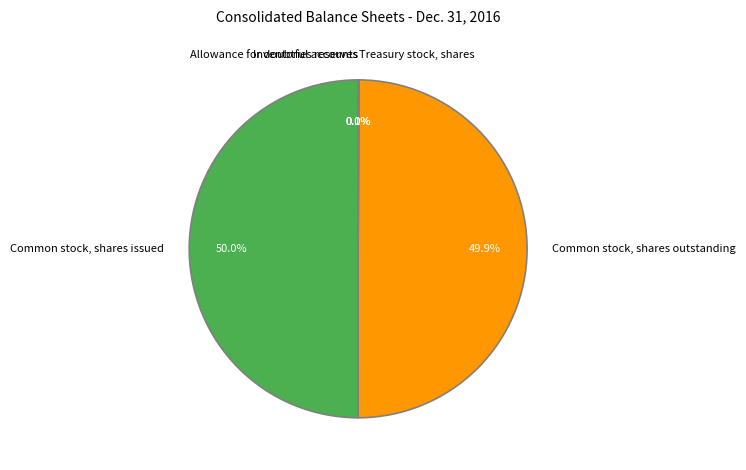

What portion of the pie excludes Common stock, shares issued?

50.0%